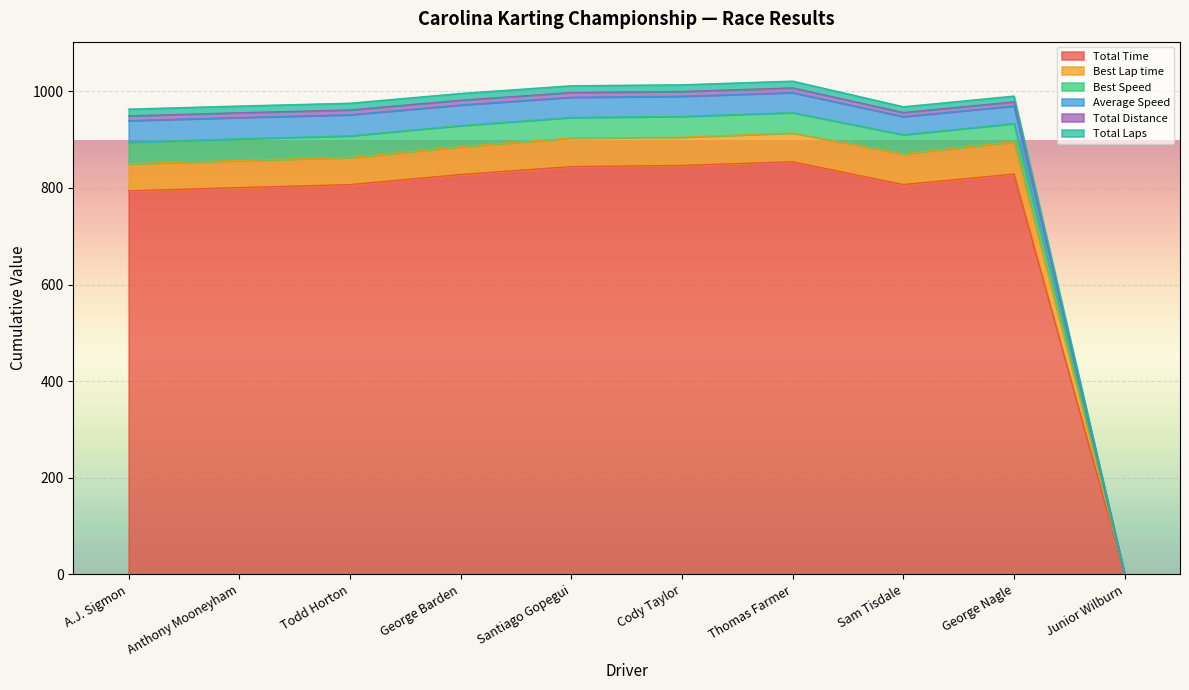

What is the highest value of the Total Time series?

854.2